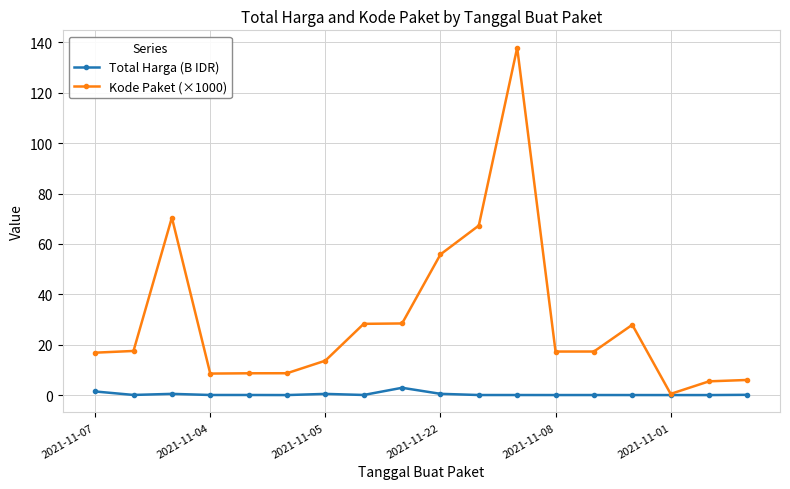

Which series has the largest range (max minus min)?

Kode Paket (×1000)